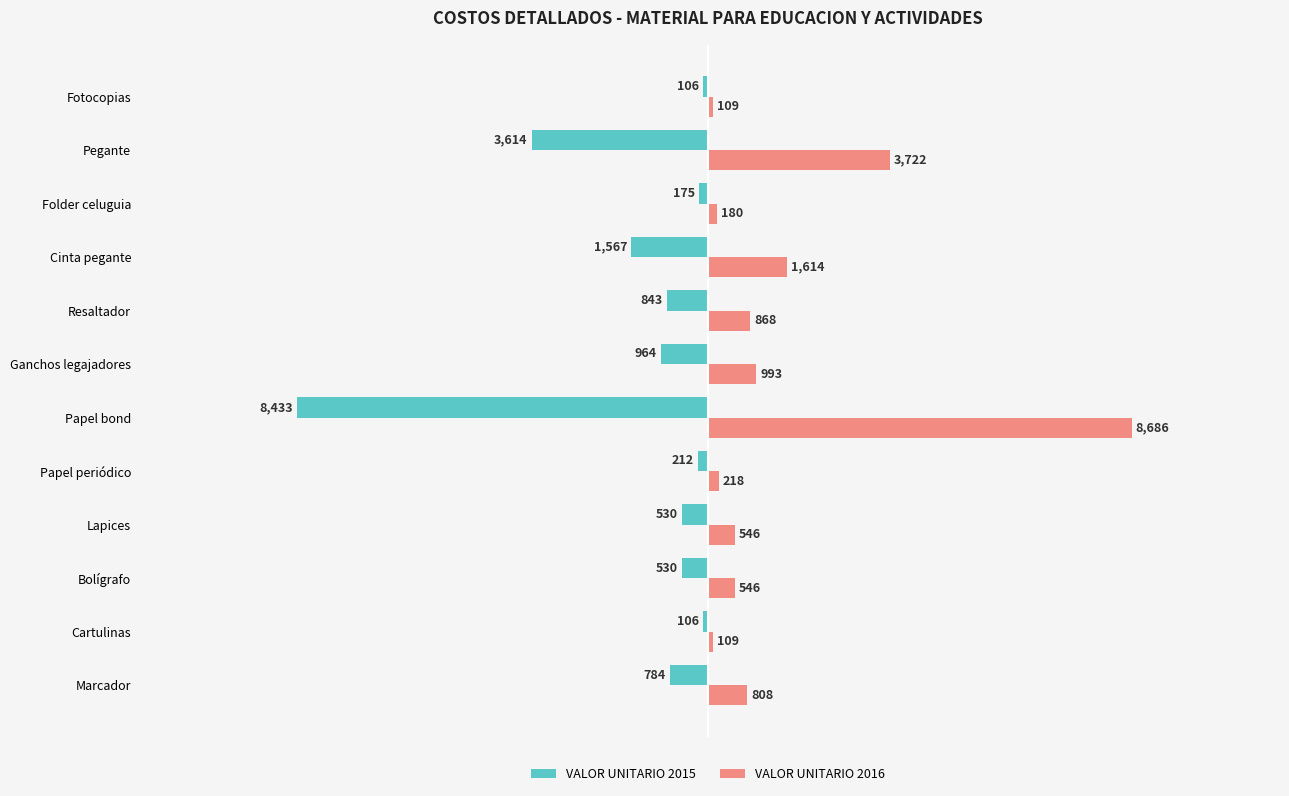

What is the spread (max minus min) of values at Cartulinas?

215